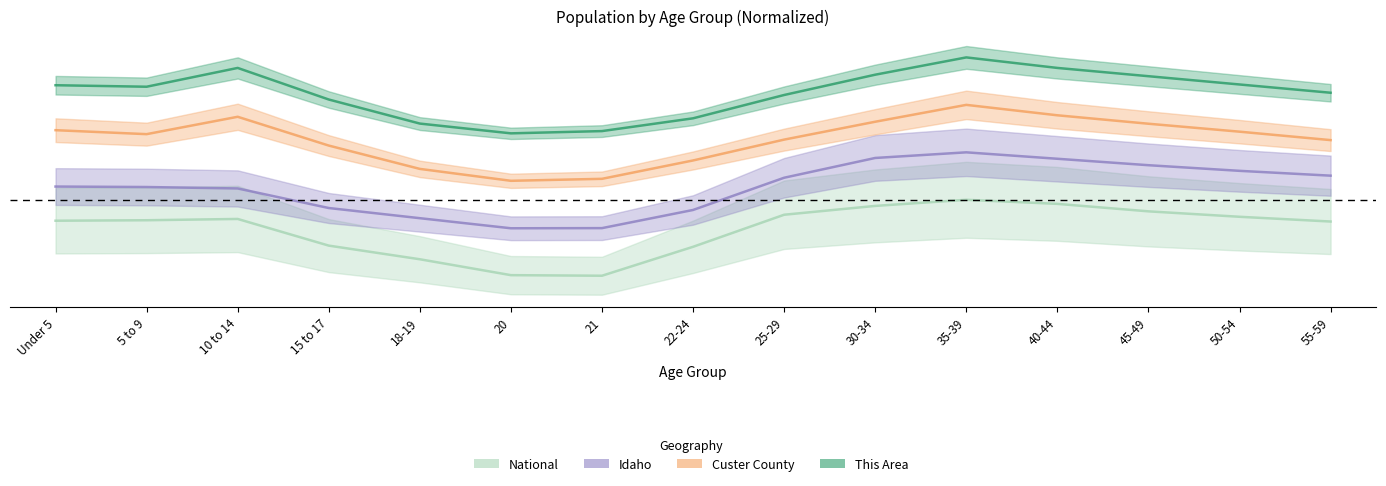

Rank the series by their maximum value, from lowest to highest.

National, Idaho, Custer County, This Area